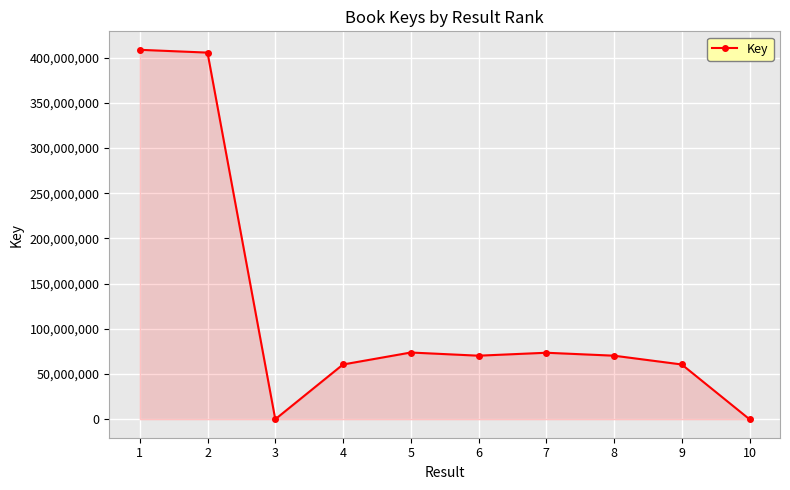

At which category does the data reach its first local valley?

3